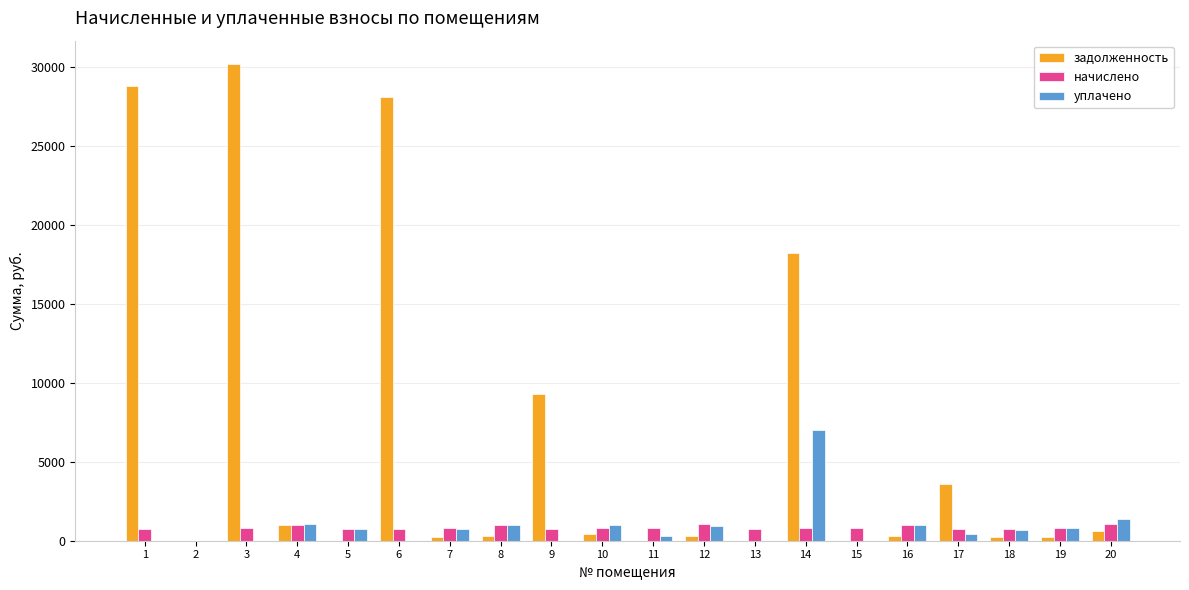

The value of задолженность at 17 is 1275.0. True or false?

False